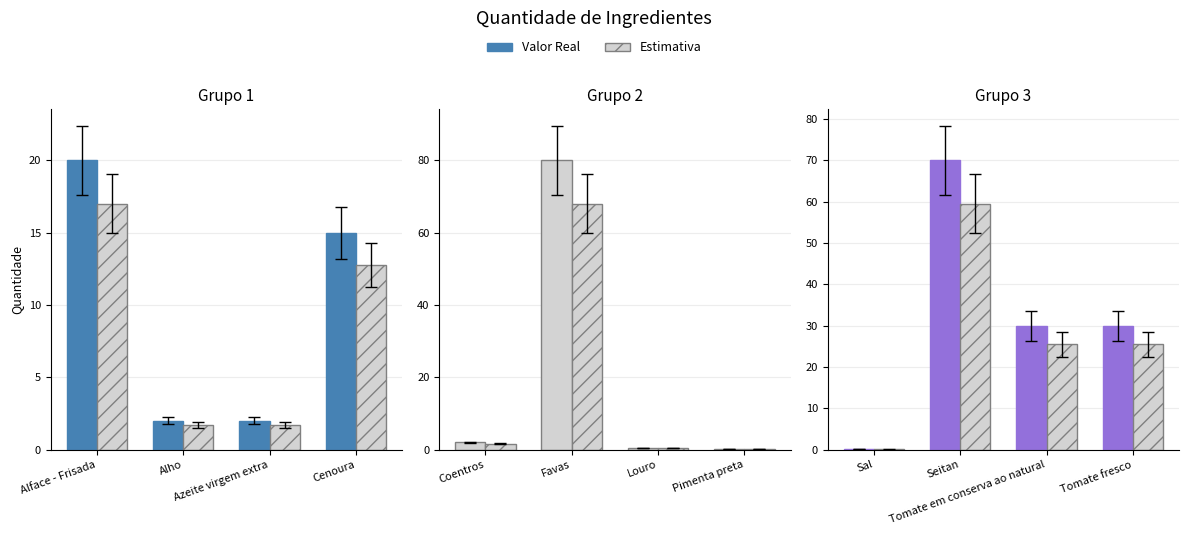

What is the label of the 9th bar from the left?

Sal